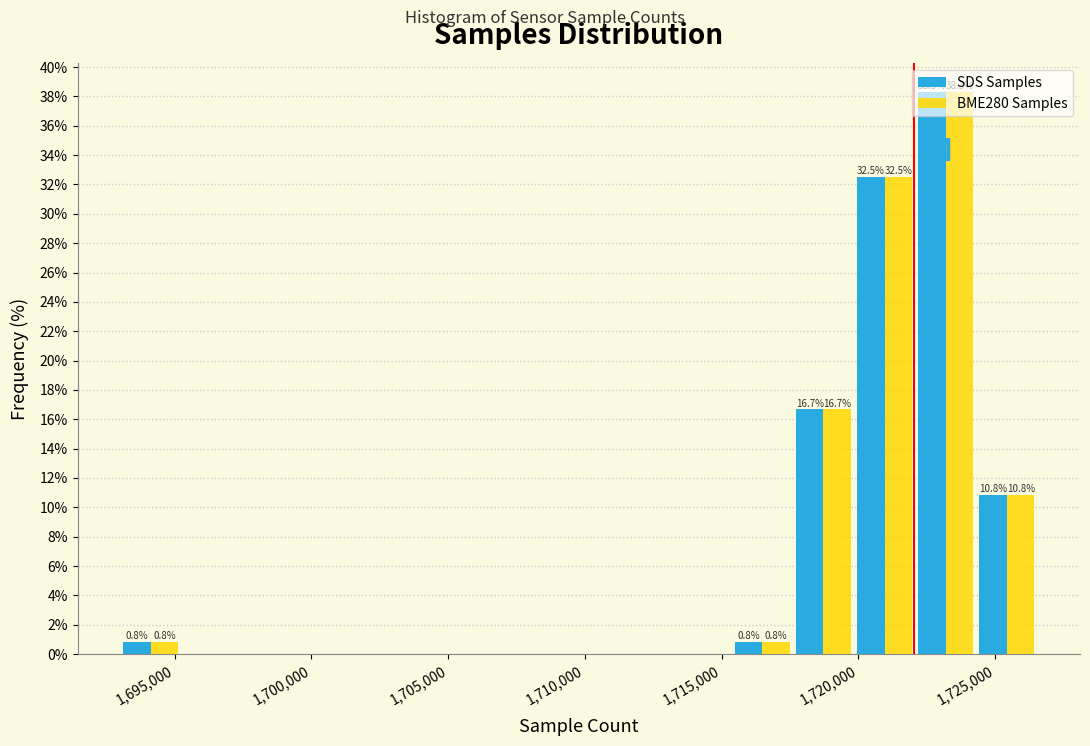

In the BME280 Samples series, which range on the x-axis has the tallest bar?

1722000 to 1724500